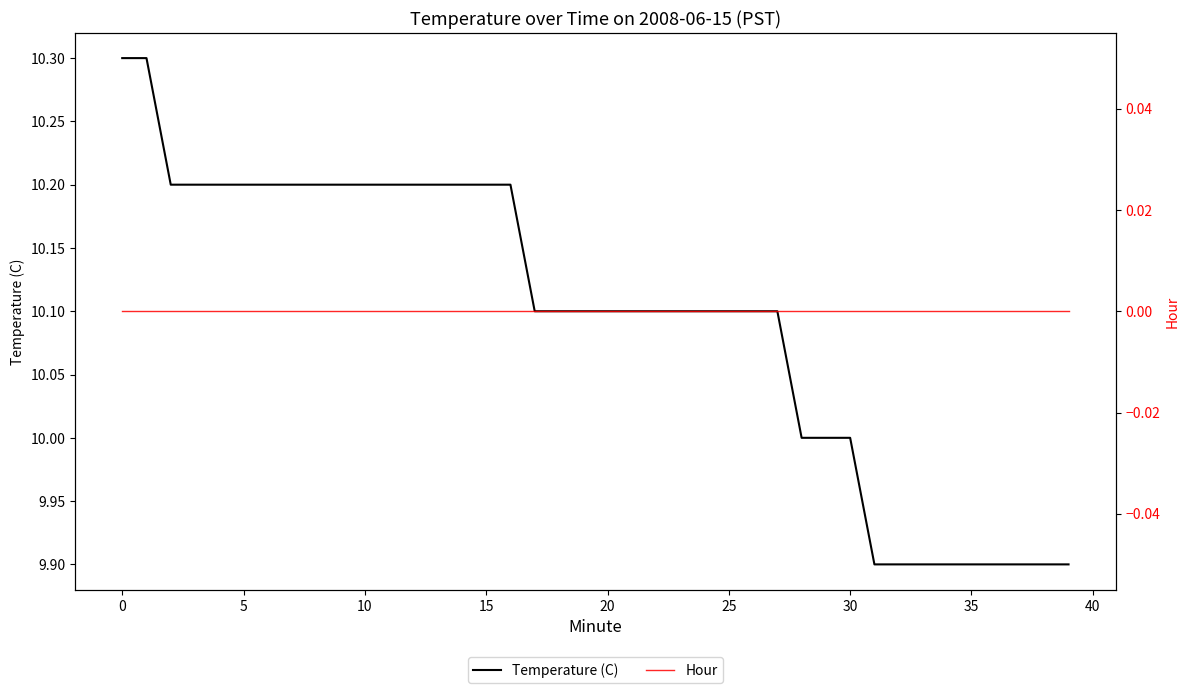

Which series changed the most between 29 and 37?

Temperature (C)